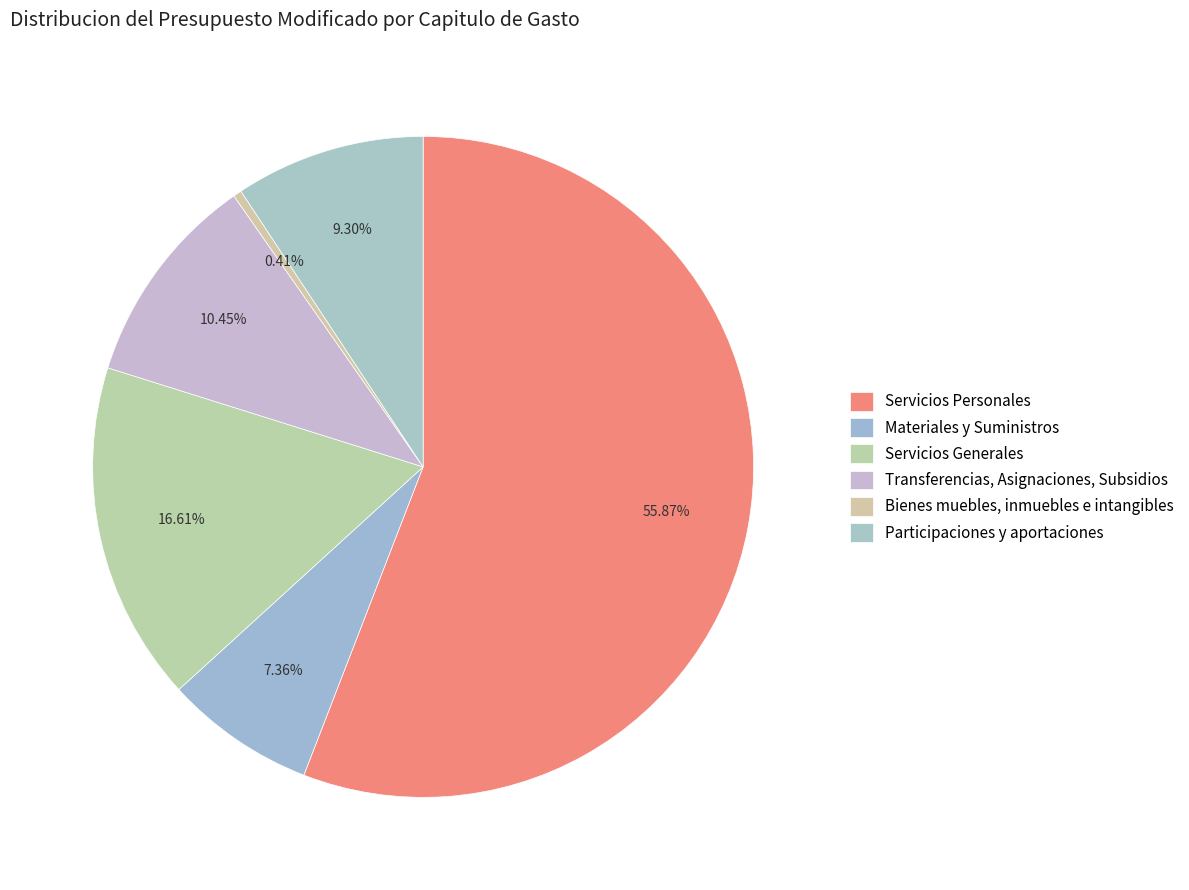

Which category has the smallest portion of the pie?

Bienes muebles, inmuebles e intangibles